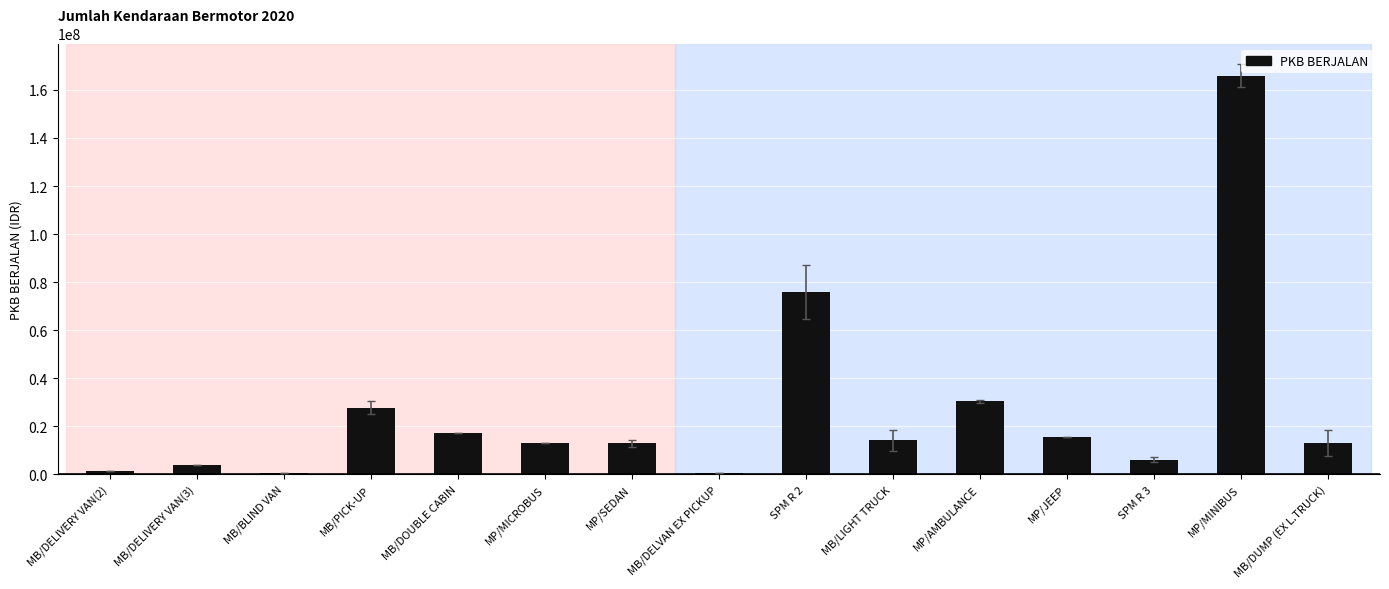

What is the minimum value shown in the chart?

585900